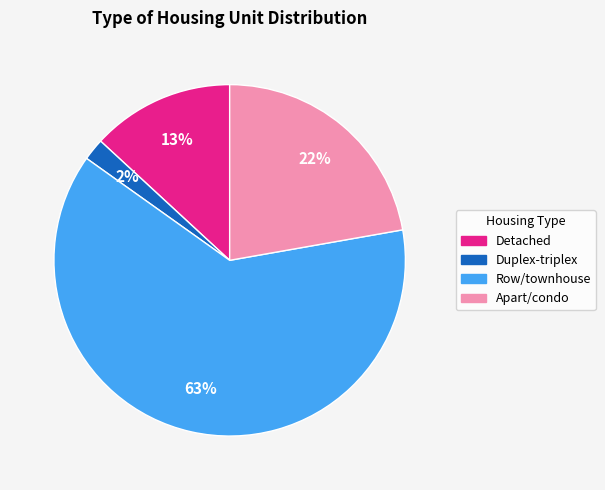

To the nearest percent, what is the difference between the largest and smallest slice percentages?

61%